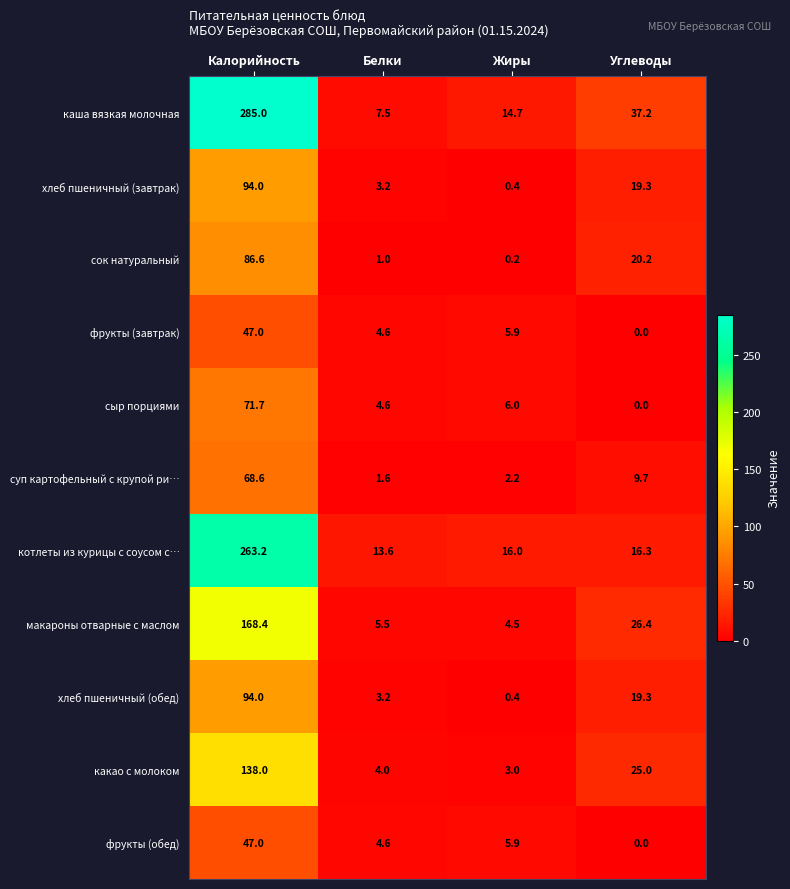

How many positive values does the фрукты (обед) series have?

3